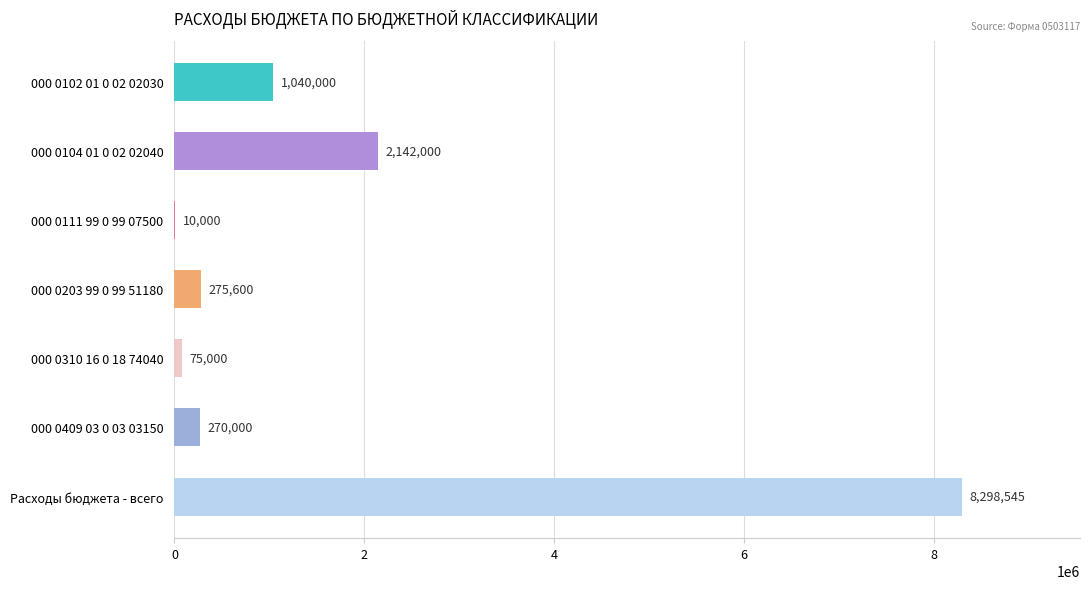

Read the value at 000 0102 01 0 02 02030.

1040000.0